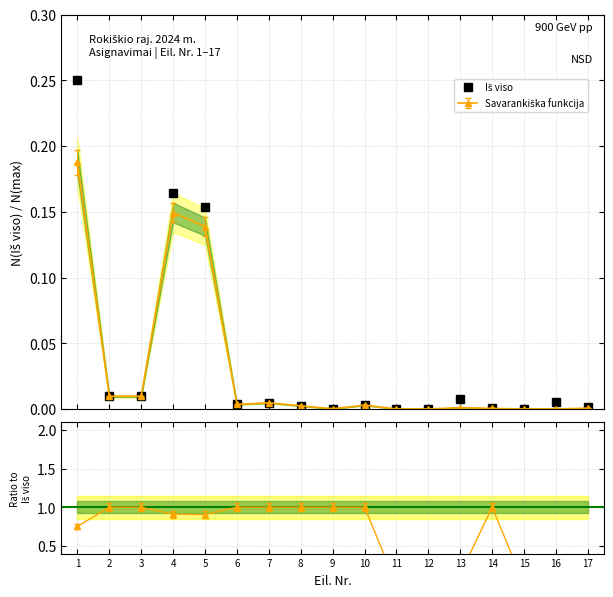

Which category has the lowest value across all series?

15